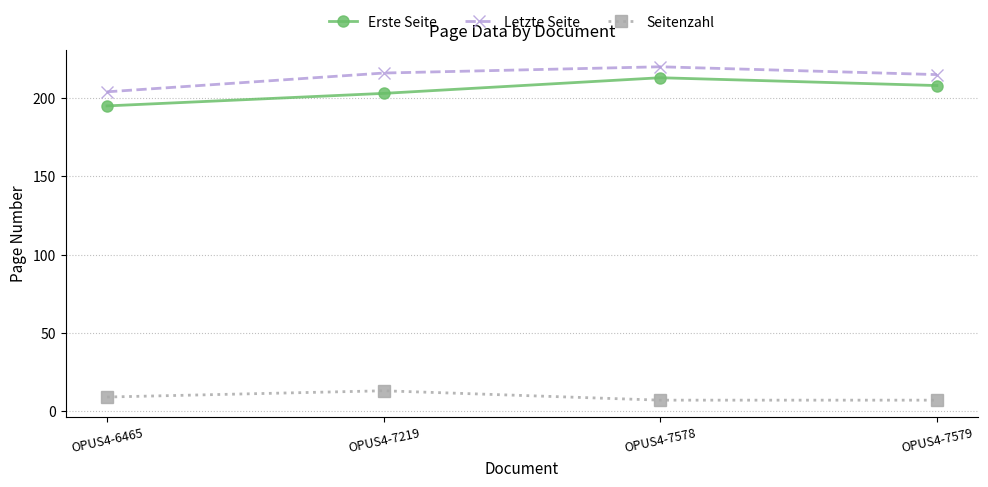

What is the greatest value displayed?

220